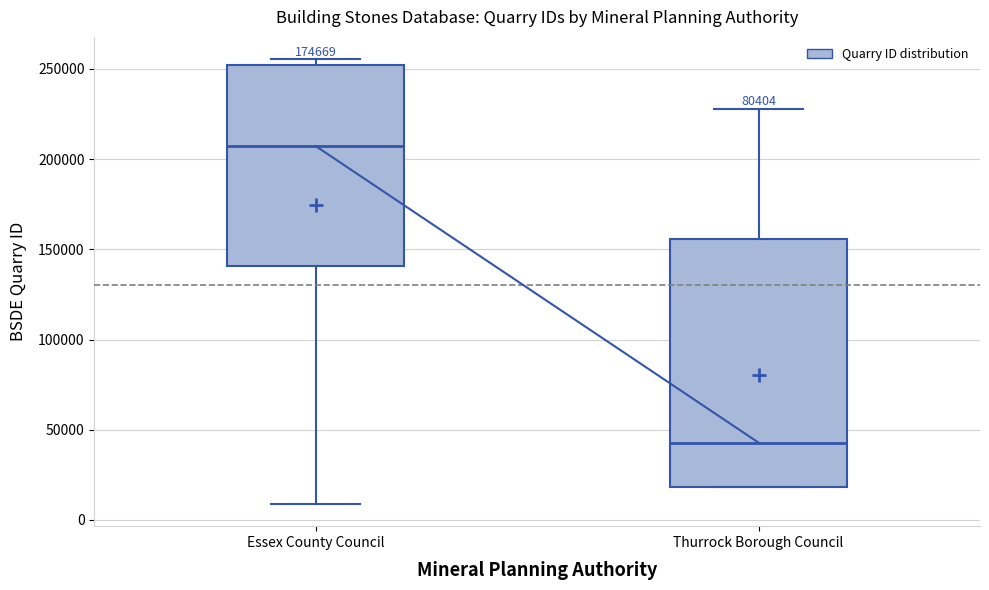

Which box's median line is the lowest?

Thurrock Borough Council